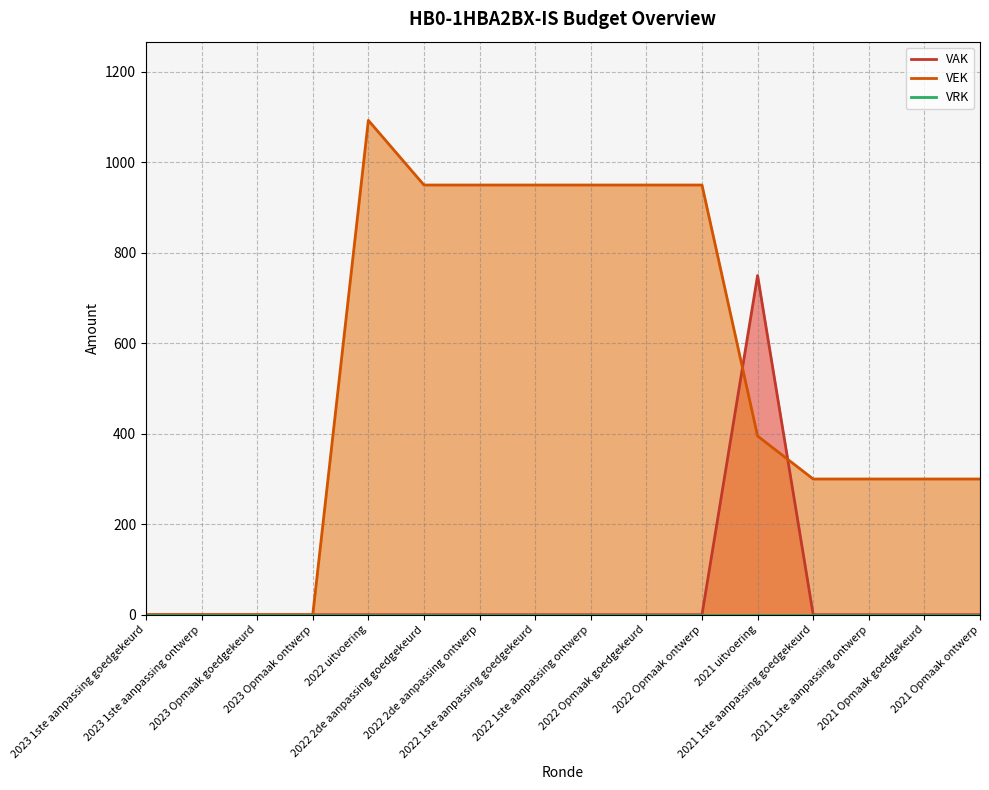

How many times do VEK and VAK cross each other?

2